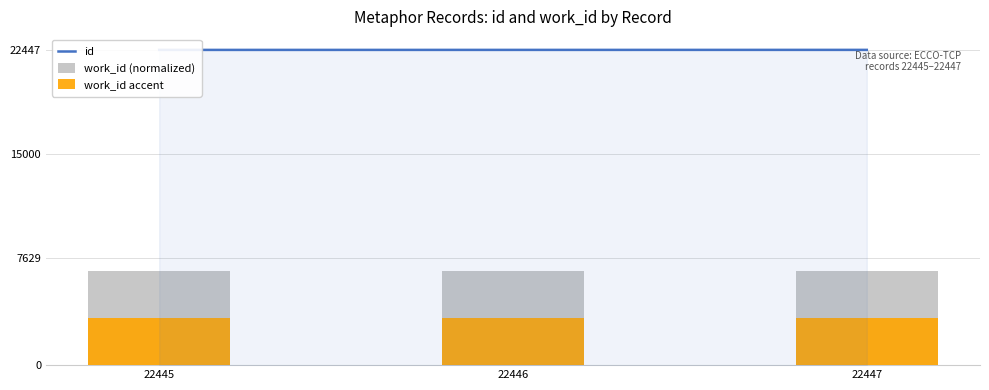

What is the greatest value displayed?

22447.0